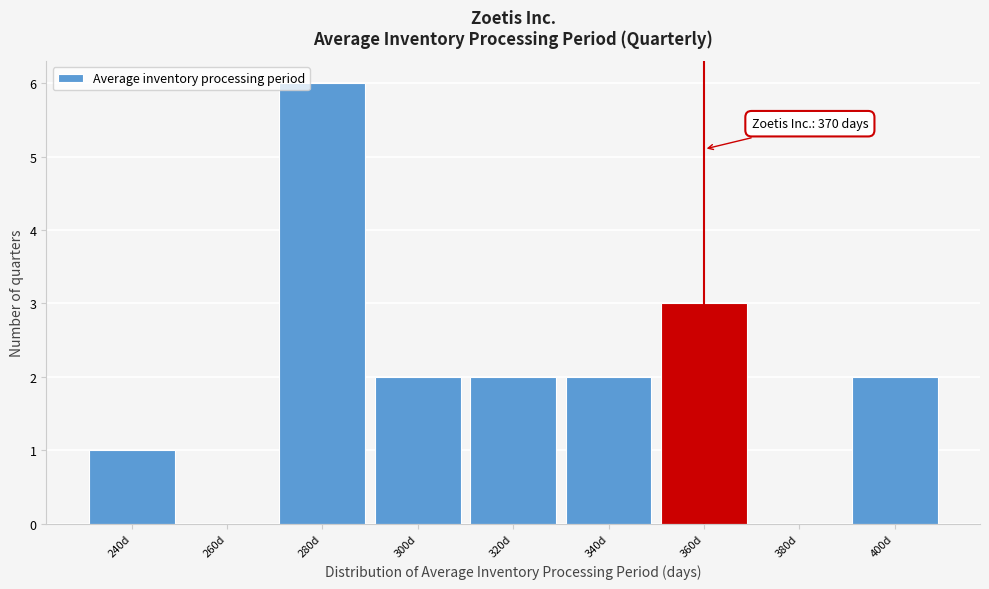

Reading right to left, transcribe all the data shown in this chart.

400d=2	380d=0	360d=3	340d=2	320d=2	300d=2	280d=6	260d=0	240d=1